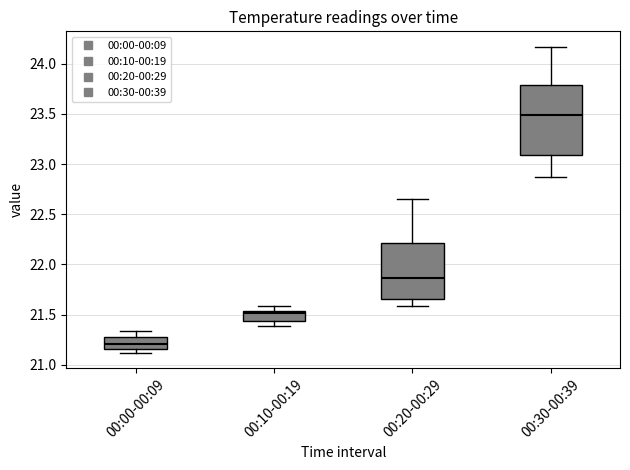

Which box's median line is the lowest?

00:00-00:09